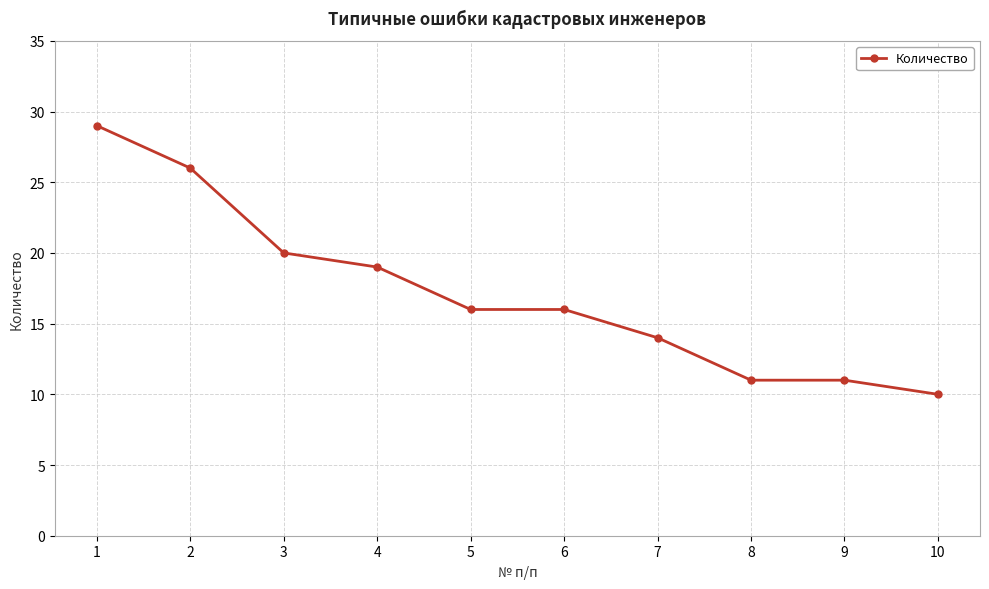

At which category does the chart reach its minimum across all series?

10